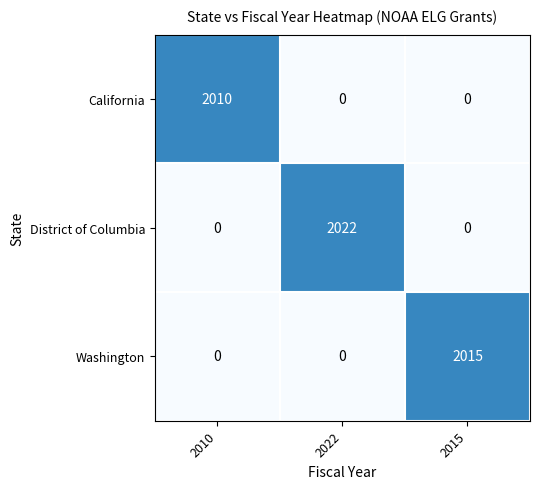

What is the spread (max minus min) of values at 2015?

2015